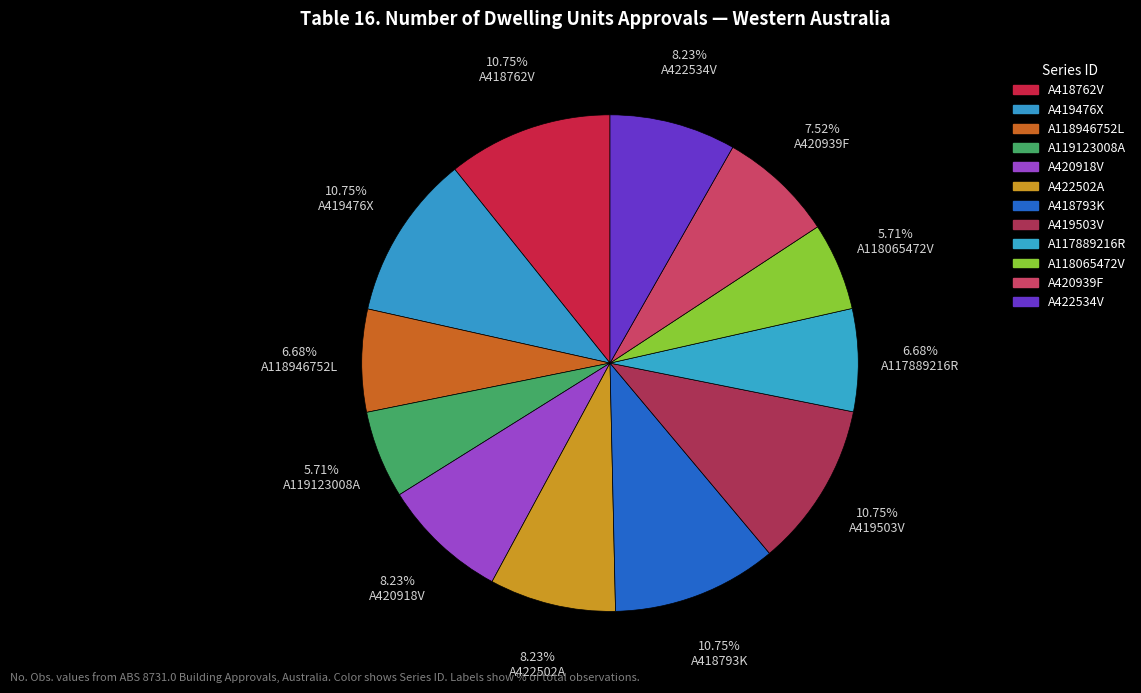

What is the largest slice in the pie chart?

A418762V